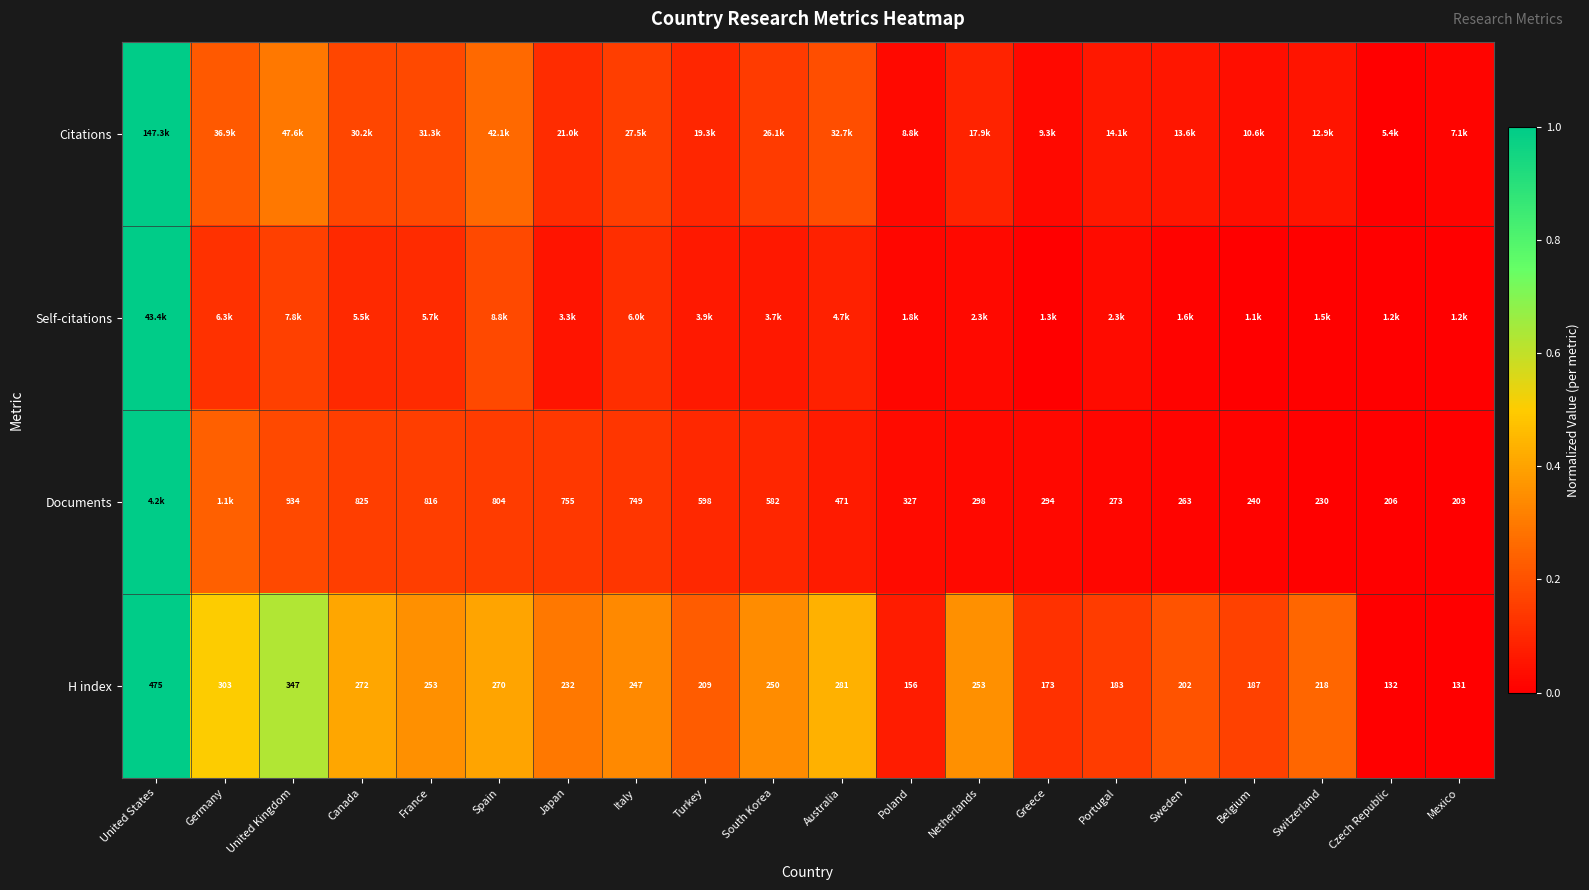

The value of H index at Switzerland is 0.3. True or false?

True